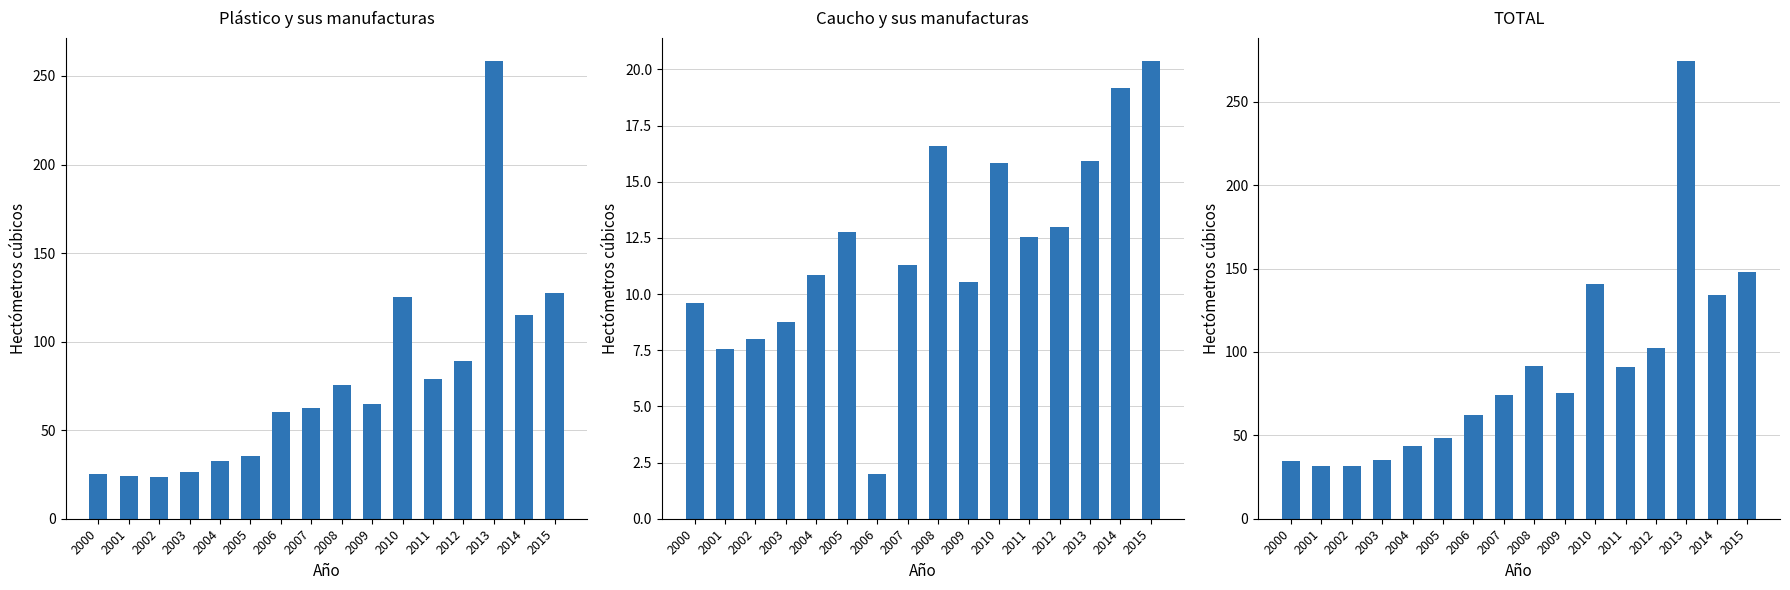

What is the total value across all series at 2005?

96.8